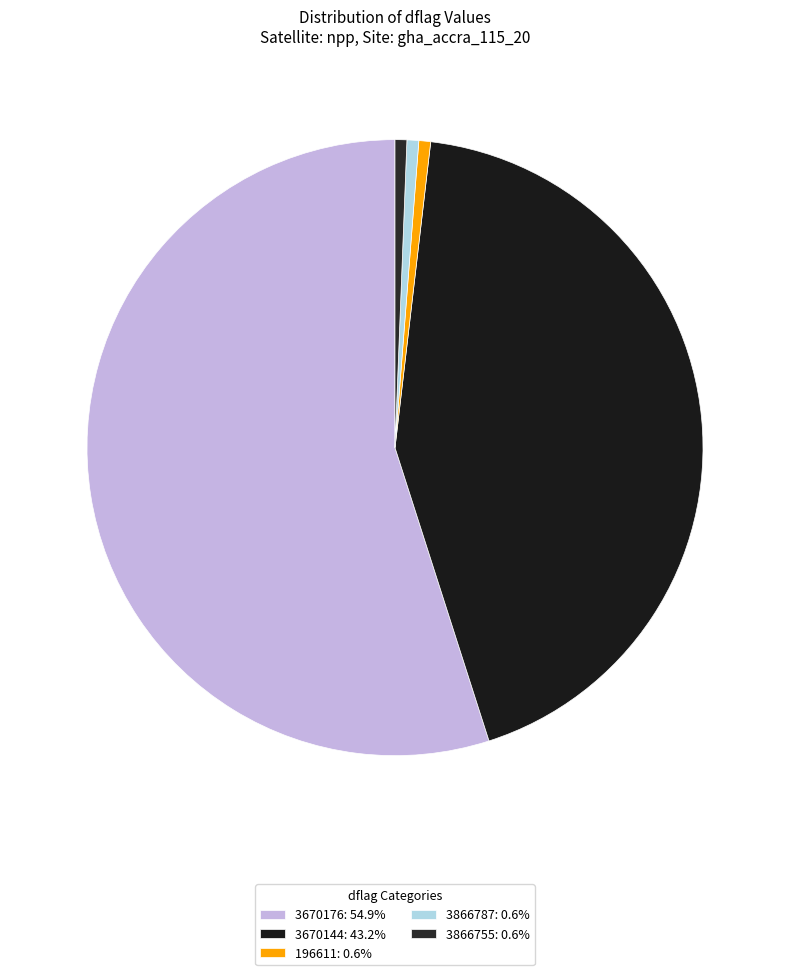

Count the number of slices in the pie.

5